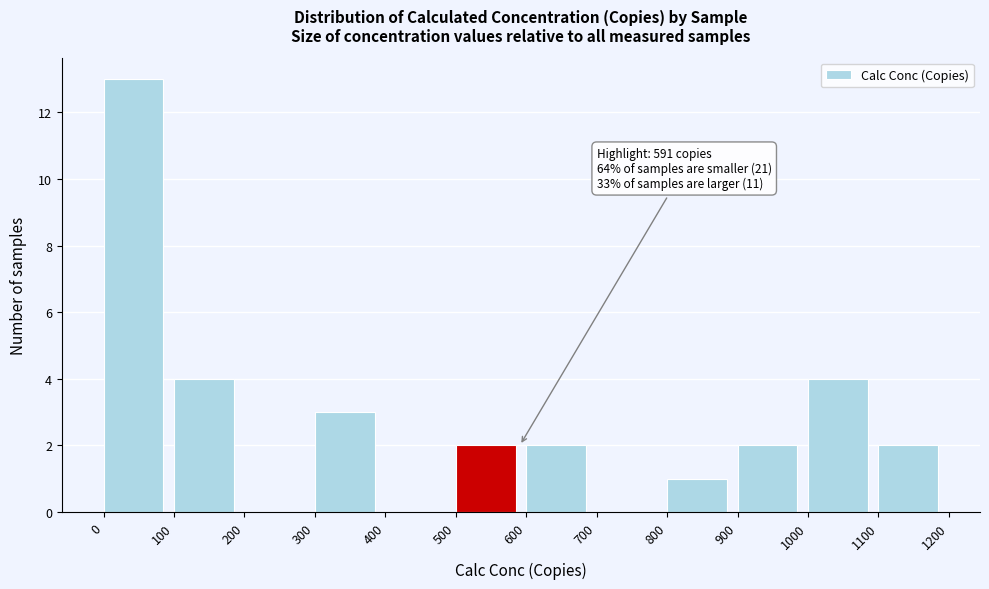

Over which range of the x-axis is the bar tallest?

0 to 100